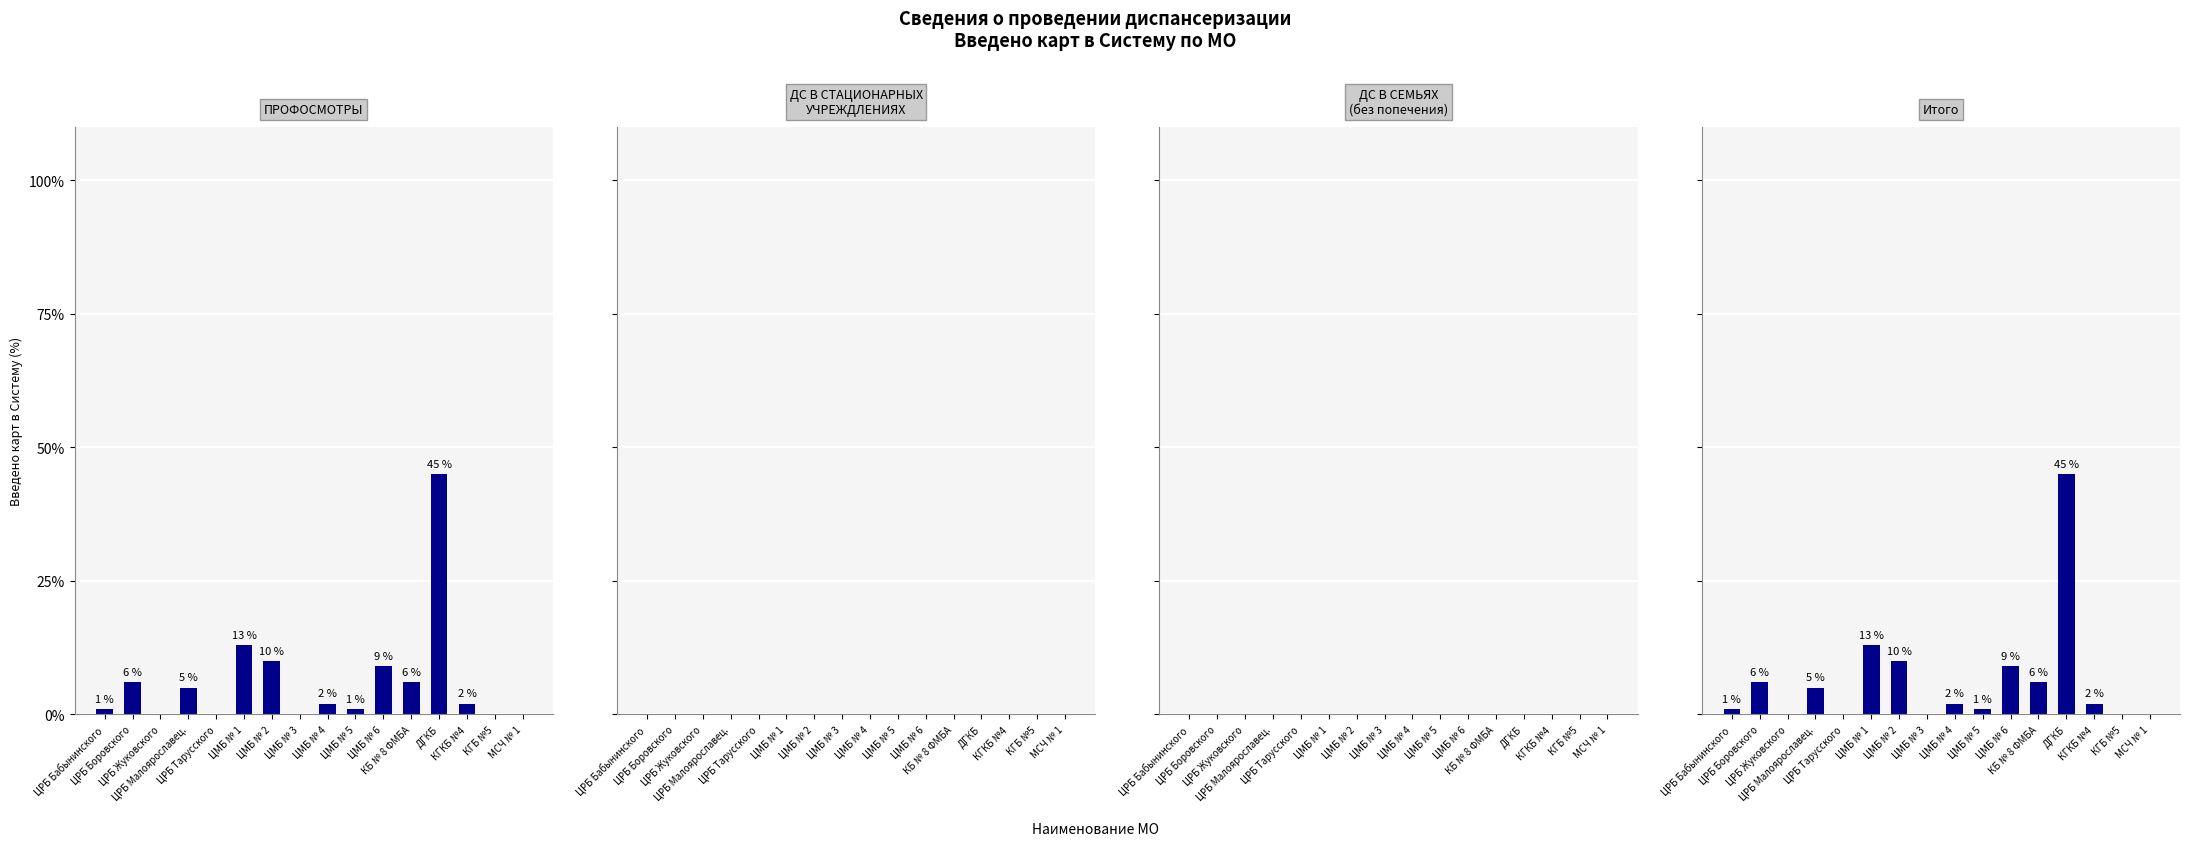

Does the chart contain stacked bars?

No